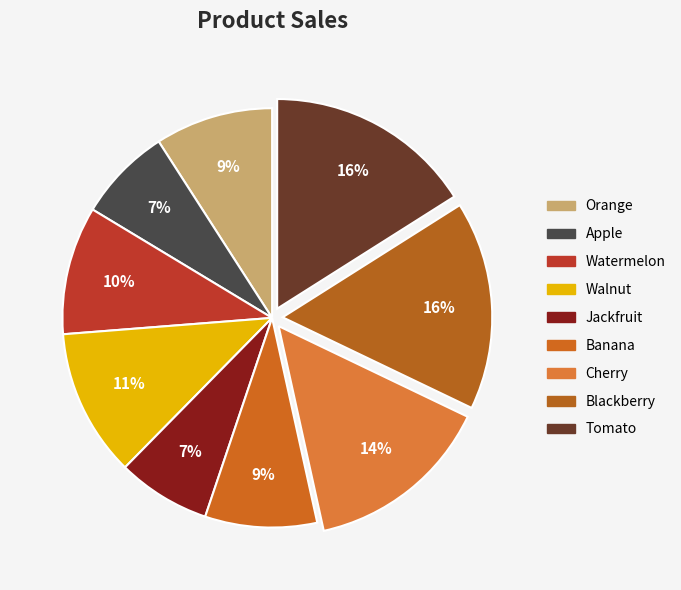

Approximately how many times larger is the value at Cherry compared to Orange?

1.6